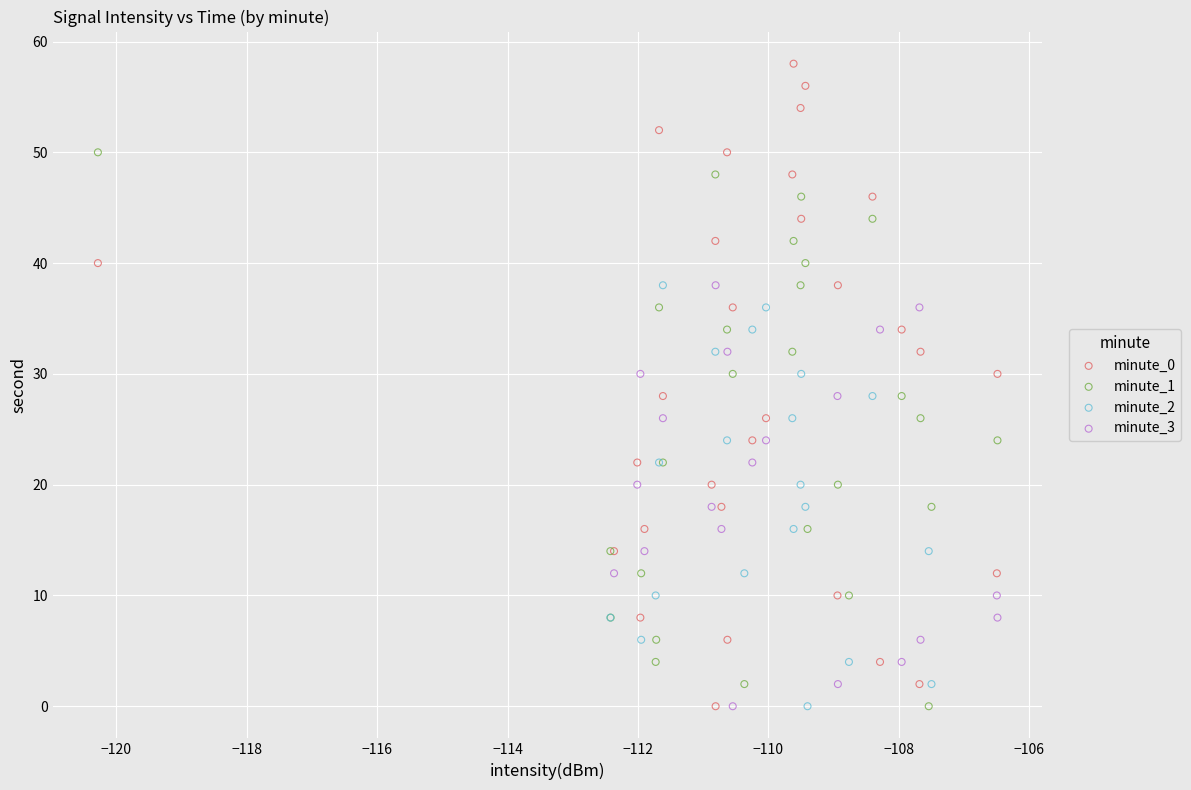

Which series reaches the maximum Y coordinate?

minute_0